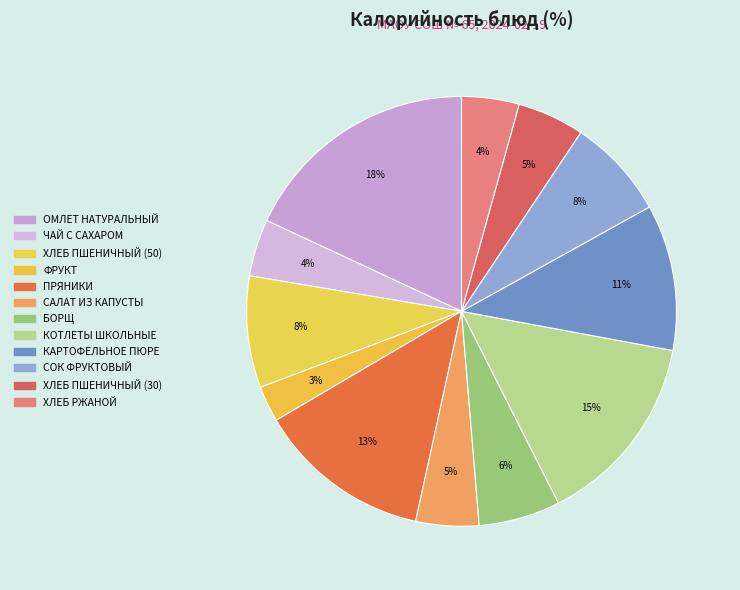

Combined, do ФРУКТ and ЧАЙ С САХАРОМ account for over 50%?

No